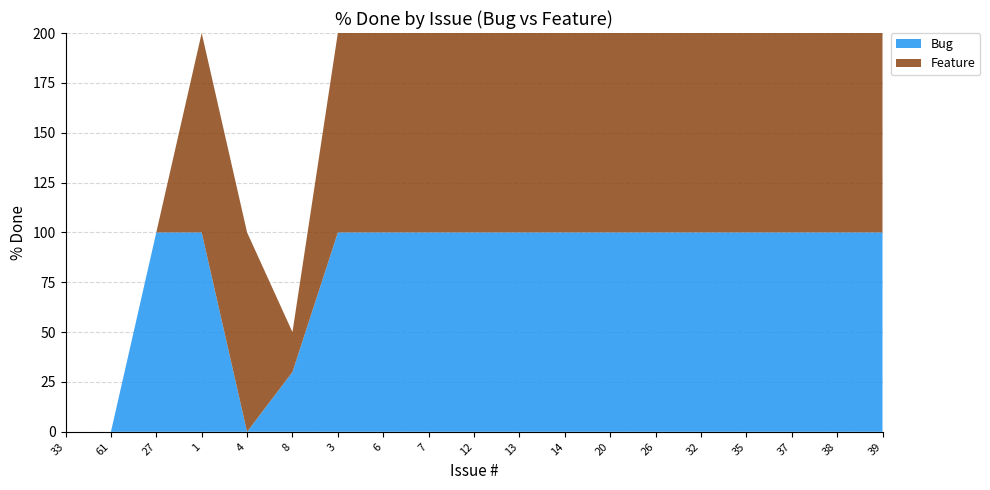

Reading right to left, what are all the values shown in this chart?

Bug: 100	100	100	100	100	100	100	100	100	100	100	100	100	30	0	100	100	0	0
Feature: 100	100	100	100	100	100	100	100	100	100	100	100	100	20	100	100	0	0	0